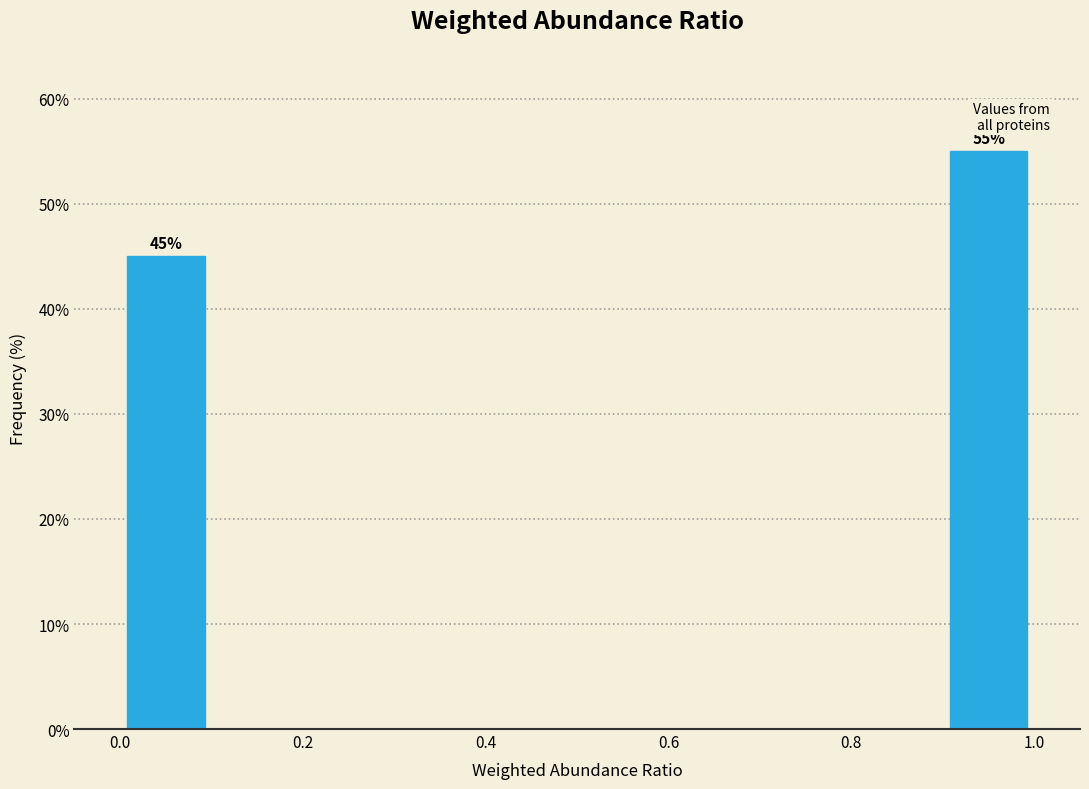

Over which range of the x-axis is the bar tallest?

0.9 to 1.0